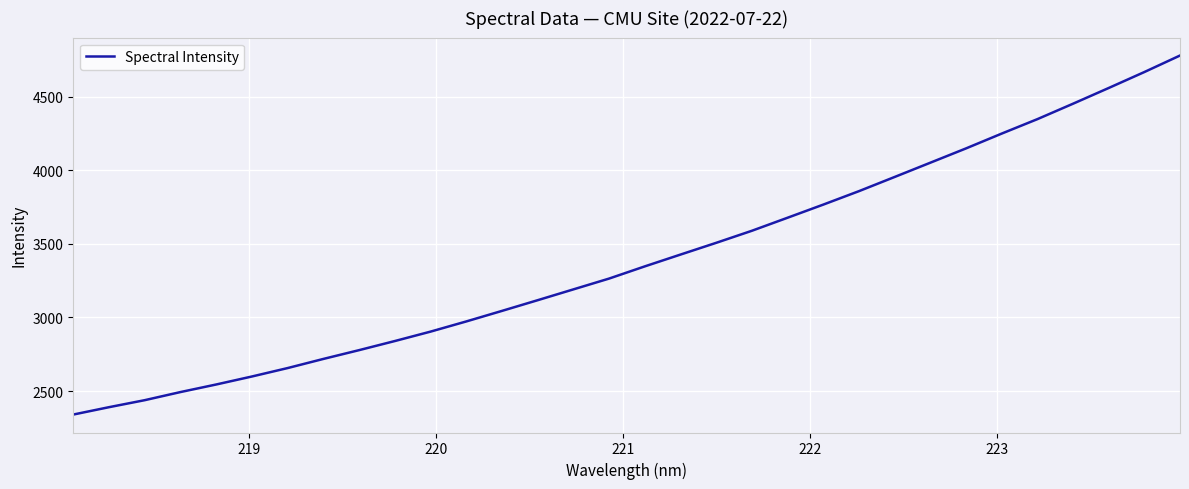

True or false: the data has more than 2 interior local peaks.

False